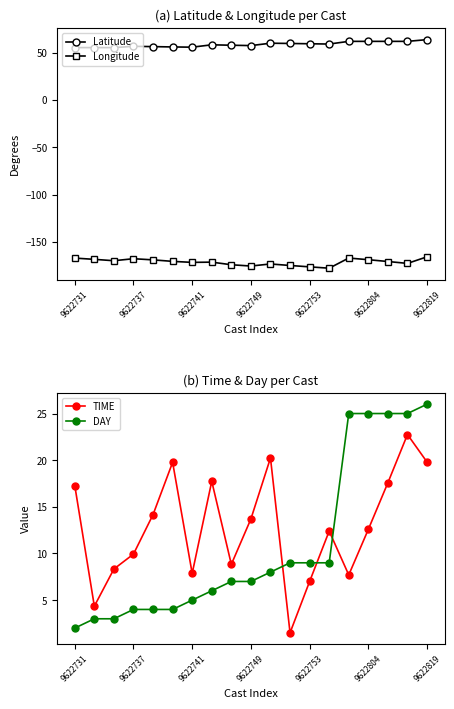

How many interior local valleys does the TIME series have?

5